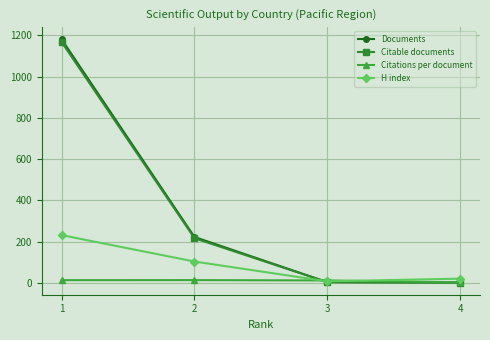

Which series ends up on top after the final intersection of Citations per document and H index?

H index